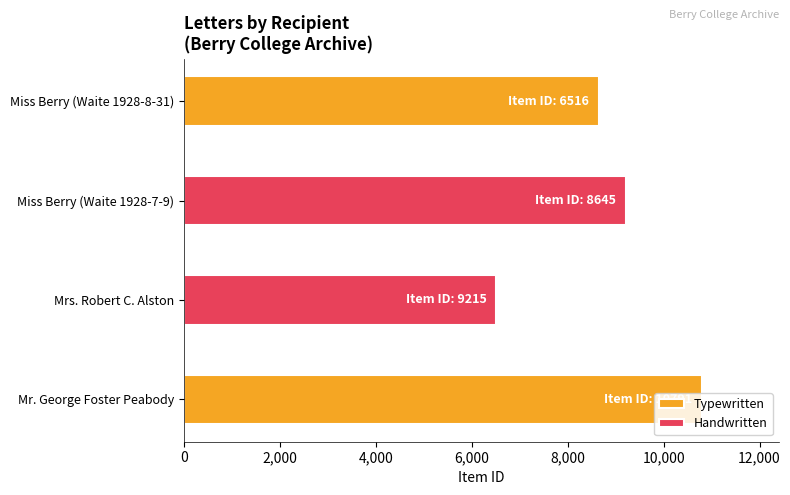

What is the minimum value for Handwritten?

6516